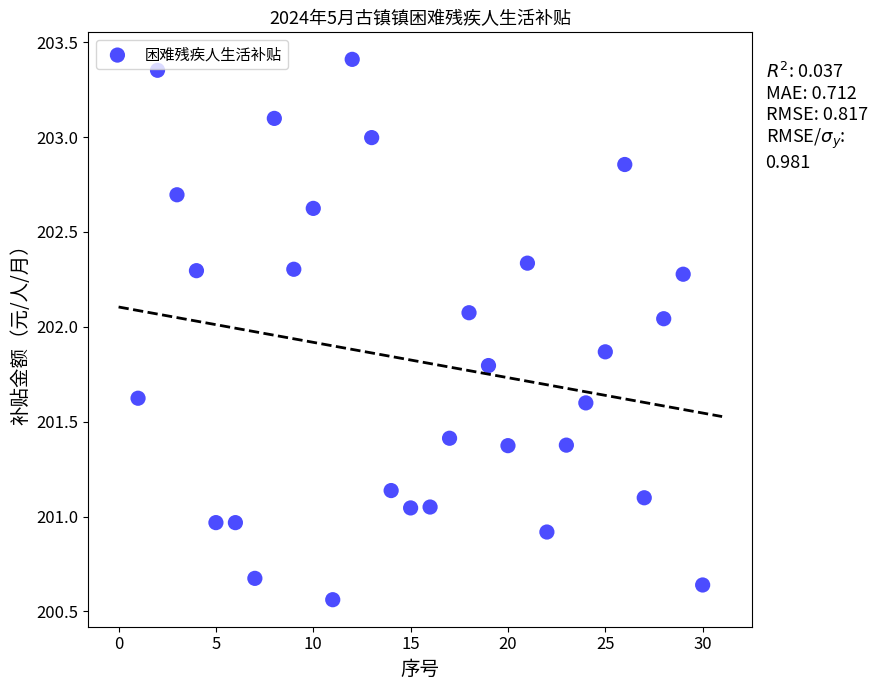

What is the range of Y values (max minus min)?

2.8